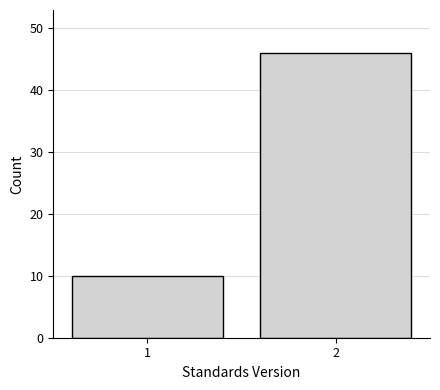

Reading left to right, extract all data points from this chart.

10	46